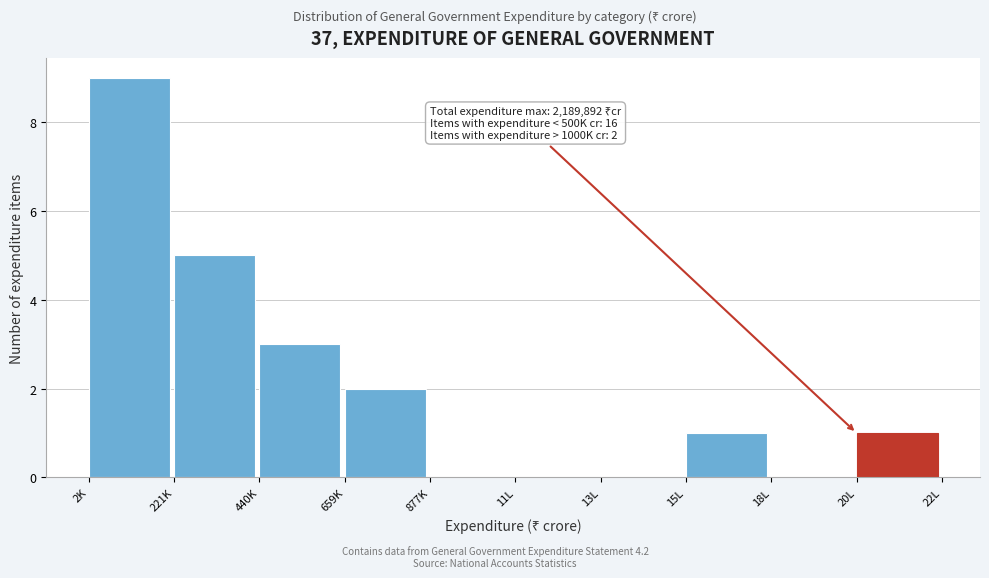

Reading left to right, what are all the values shown in this chart?

2K=9	221K=5	440K=3	659K=2	877K=0	11L=0	13L=0	15L=1	18L=0	20L=1